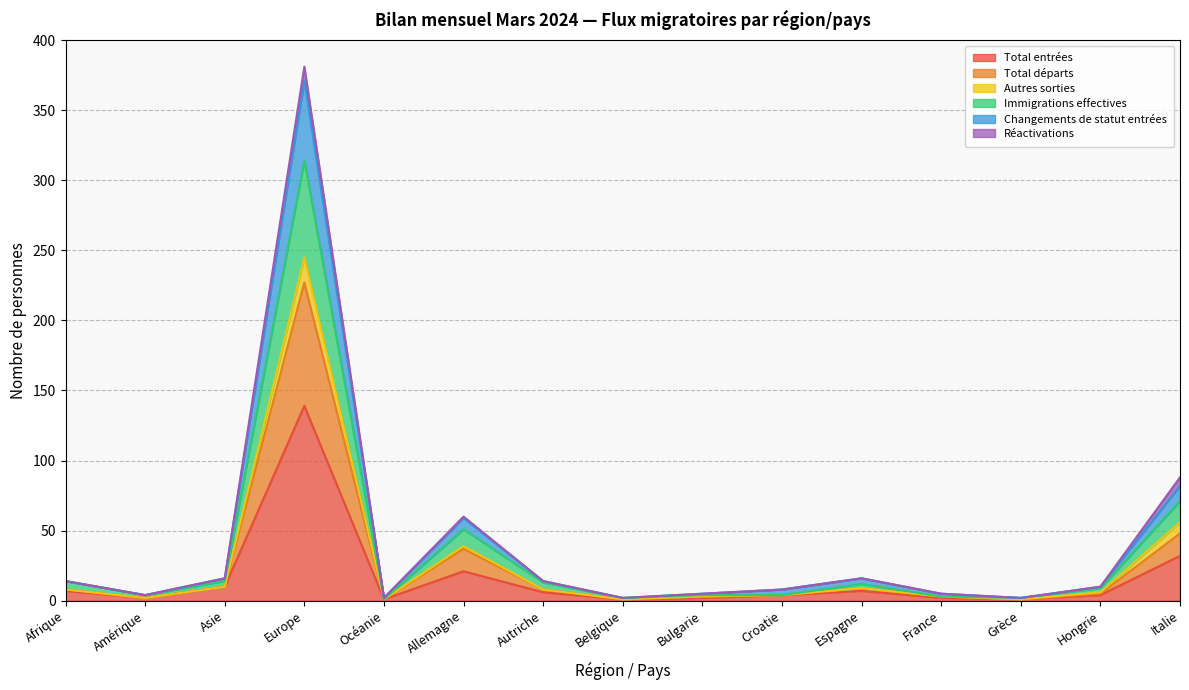

At which label does Total entrées reach its peak?

Europe